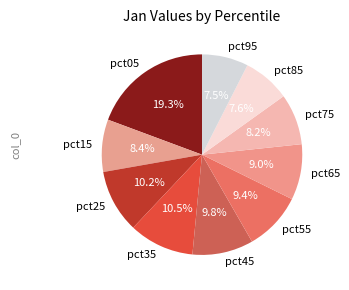

To the nearest percent, what is the difference between the pct75 and pct65 slice percentages?

1%